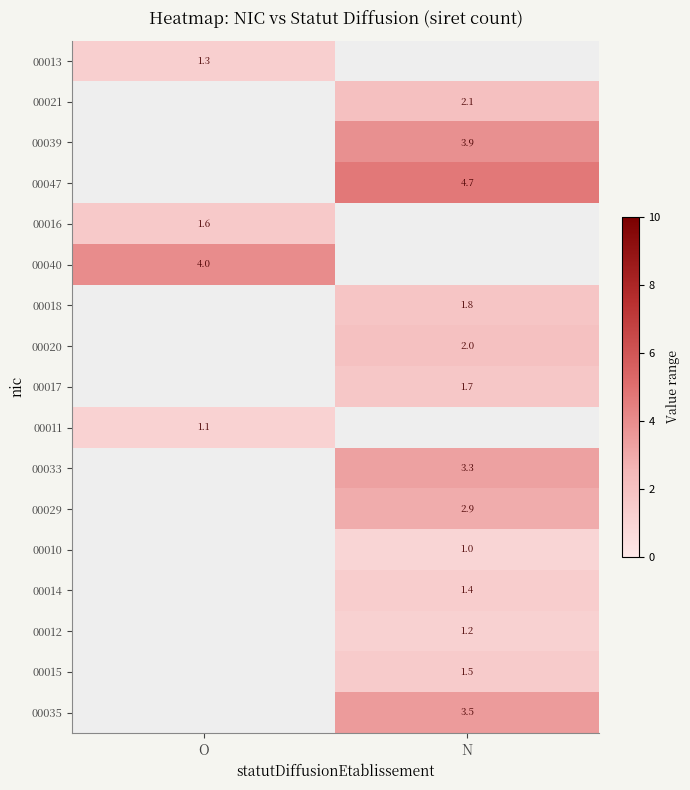

Is the value of 00020 at N greater than the value of 00035 at N?

No